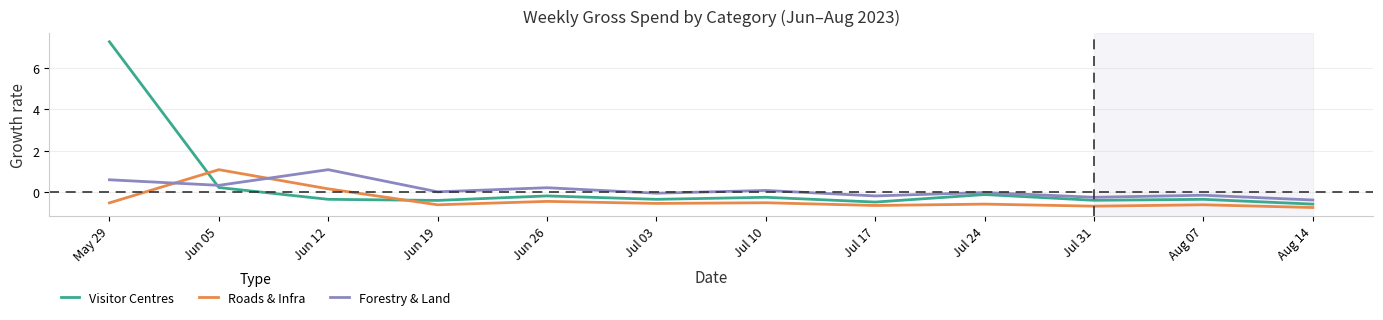

Reading right to left, list all the values displayed in this chart.

Visitor Centres: Aug 14=-0.6	Aug 07=-0.4	Jul 31=-0.4	Jul 24=-0.1	Jul 17=-0.5	Jul 10=-0.3	Jul 03=-0.4	Jun 26=-0.2	Jun 19=-0.4	Jun 12=-0.4	Jun 05=0.2	May 29=7.3
Roads & Infra: Aug 14=-0.8	Aug 07=-0.6	Jul 31=-0.7	Jul 24=-0.6	Jul 17=-0.7	Jul 10=-0.5	Jul 03=-0.6	Jun 26=-0.5	Jun 19=-0.6	Jun 12=0.1	Jun 05=1.1	May 29=-0.5
Forestry & Land: Aug 14=-0.4	Aug 07=-0.2	Jul 31=-0.3	Jul 24=-0.0	Jul 17=-0.2	Jul 10=0.1	Jul 03=-0.1	Jun 26=0.2	Jun 19=-0.0	Jun 12=1.1	Jun 05=0.3	May 29=0.6